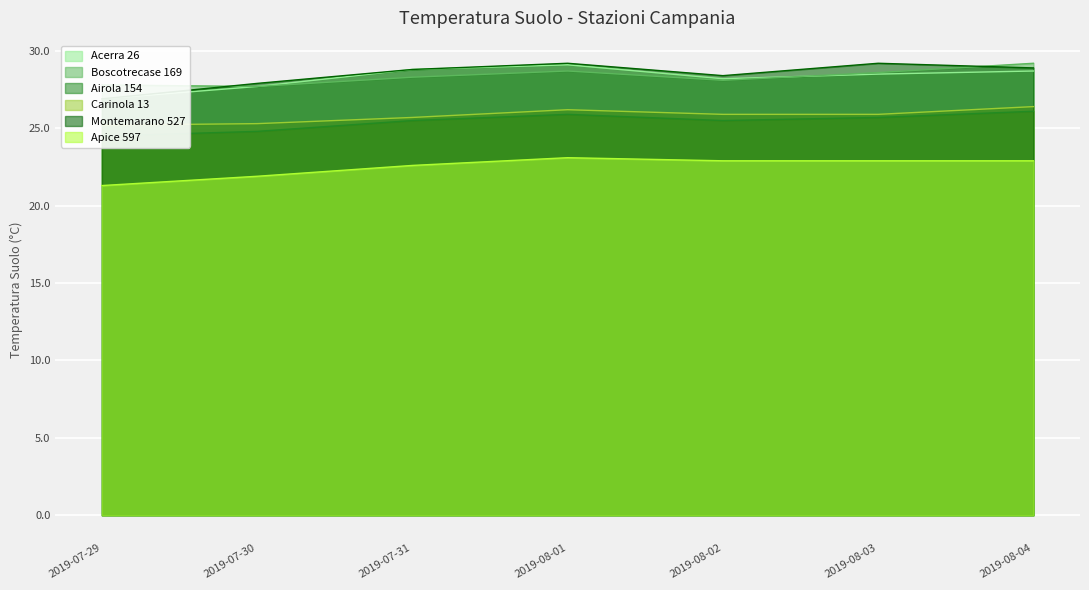

Reading left to right, list all the values displayed in this chart.

Acerra 26: 2019-07-29=26.9	2019-07-30=27.7	2019-07-31=28.8	2019-08-01=29.1	2019-08-02=28.2	2019-08-03=28.5	2019-08-04=28.7
Boscotrecase 169: 2019-07-29=27.8	2019-07-30=27.7	2019-07-31=28.3	2019-08-01=28.7	2019-08-02=28.1	2019-08-03=28.6	2019-08-04=29.2
Airola 154: 2019-07-29=24.5	2019-07-30=24.8	2019-07-31=25.5	2019-08-01=25.9	2019-08-02=25.5	2019-08-03=25.7	2019-08-04=26.1
Carinola 13: 2019-07-29=25.2	2019-07-30=25.3	2019-07-31=25.7	2019-08-01=26.2	2019-08-02=25.9	2019-08-03=25.9	2019-08-04=26.4
Montemarano 527: 2019-07-29=26.9	2019-07-30=27.9	2019-07-31=28.8	2019-08-01=29.2	2019-08-02=28.4	2019-08-03=29.2	2019-08-04=28.9
Apice 597: 2019-07-29=21.3	2019-07-30=21.9	2019-07-31=22.6	2019-08-01=23.1	2019-08-02=22.9	2019-08-03=22.9	2019-08-04=22.9